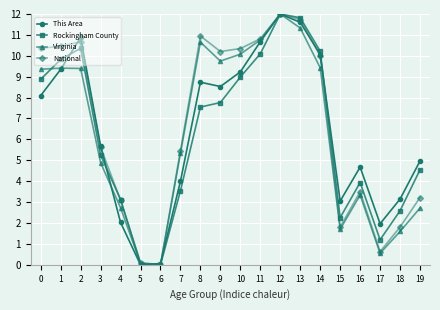

True or false: Virginia has more than 2 interior local peaks.

True